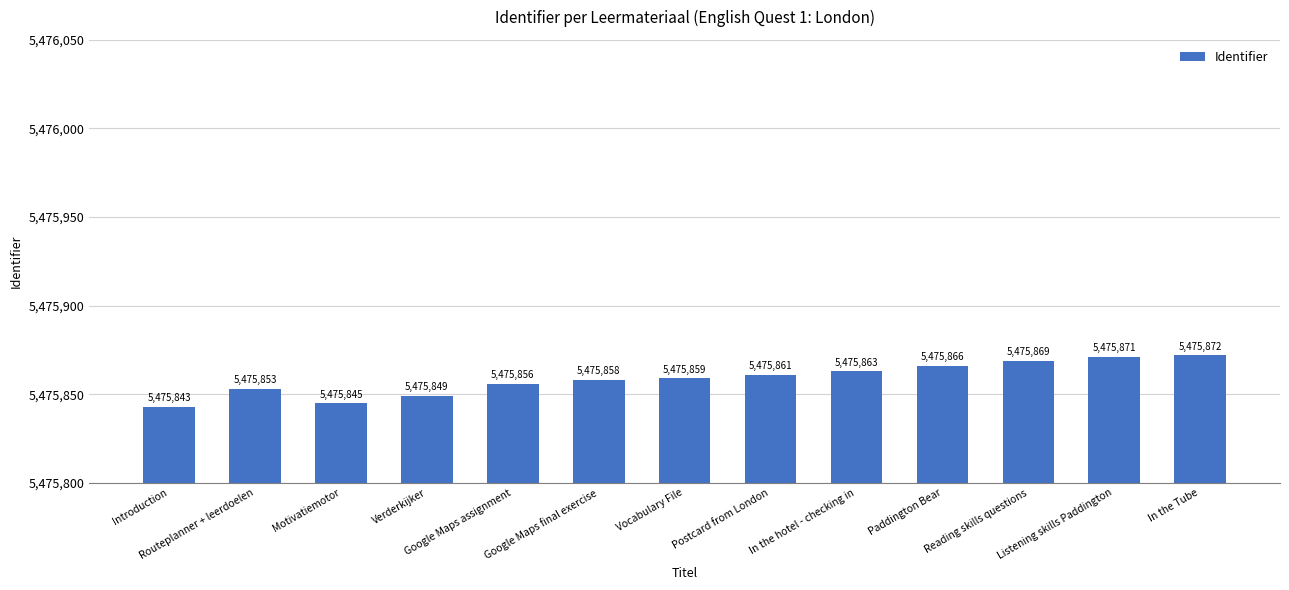

What is the sum of all values?

71186165